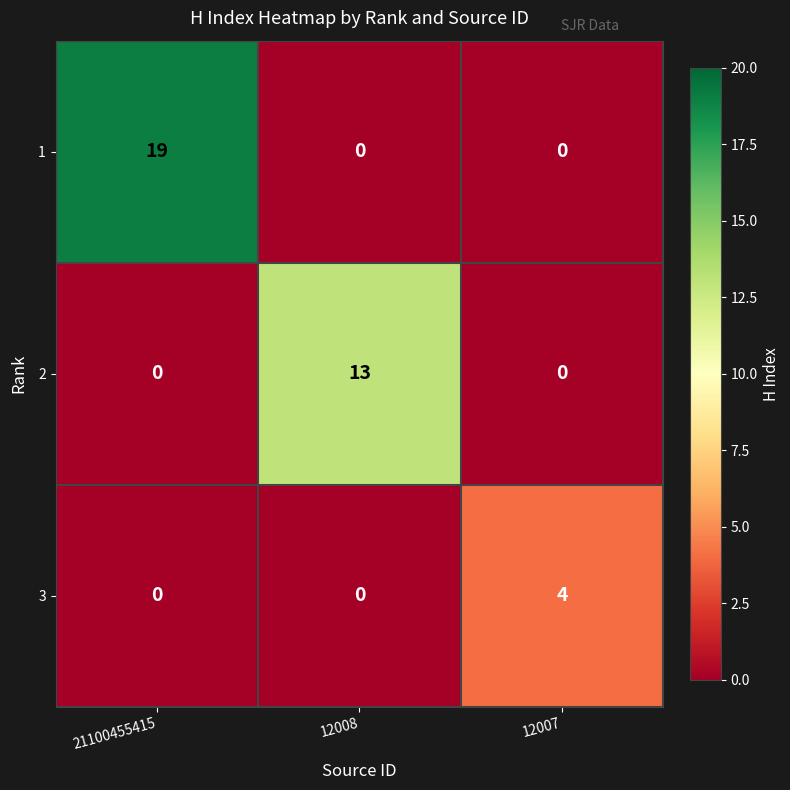

Rank the series by their average value, from lowest to highest.

3, 2, 1